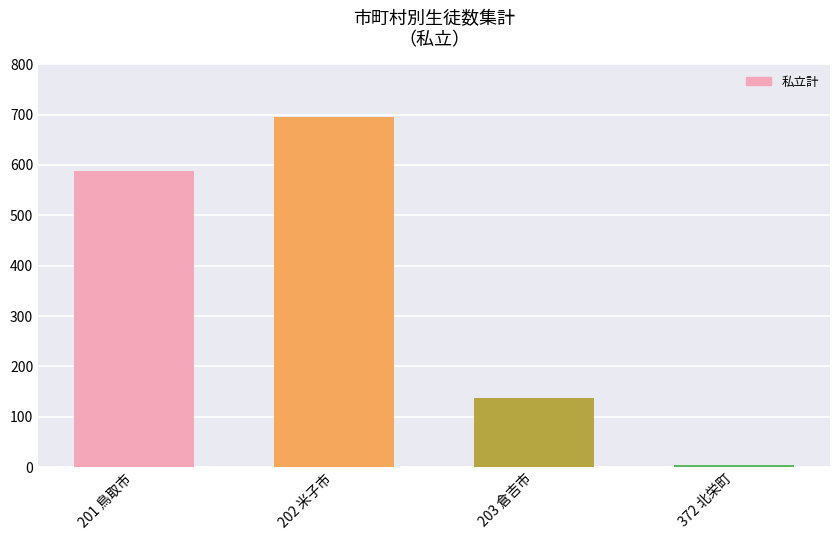

How many values are below 589?

2